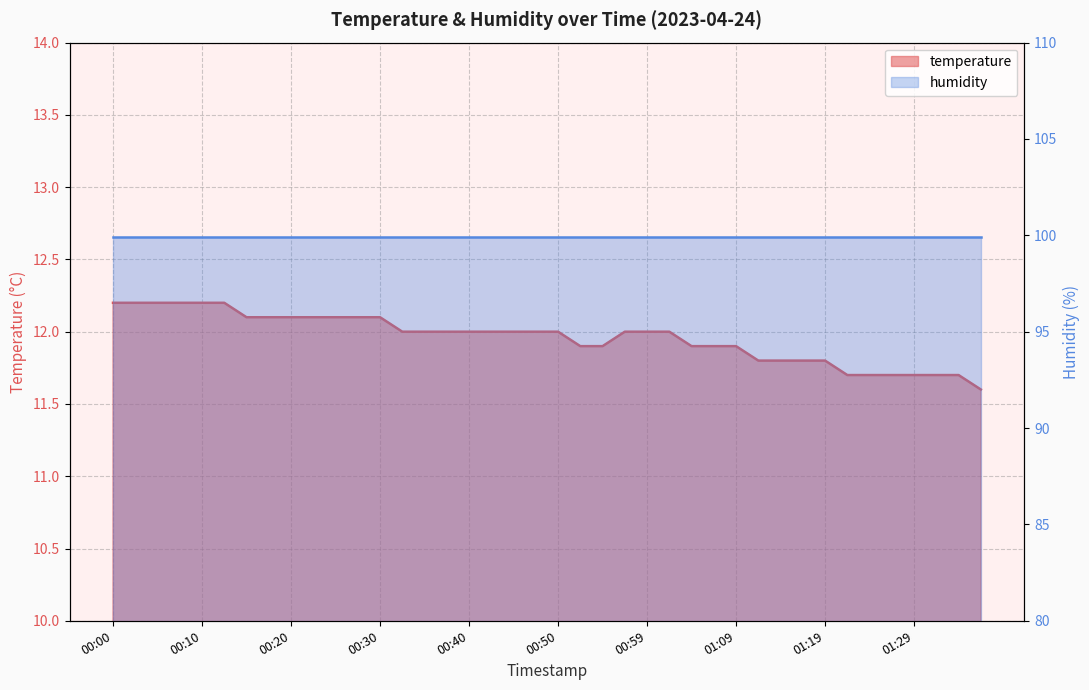

Rank the categories by value from highest to lowest.

00:00, 00:03, 00:05, 00:08, 00:10, 00:13, 00:15, 00:17, 00:20, 00:22, 00:25, 00:27, 00:30, 00:32, 00:35, 00:37, 00:40, 00:42, 00:45, 00:47, 00:50, 00:57, 00:59, 01:02, 00:52, 00:54, 01:04, 01:07, 01:09, 01:12, 01:14, 01:17, 01:19, 01:22, 01:24, 01:27, 01:29, 01:32, 01:34, 01:36